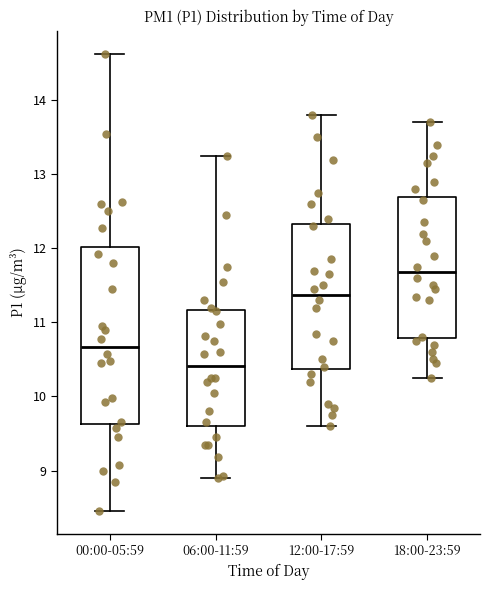

Which box is the tallest, from its lower edge to its upper edge?

00:00-05:59